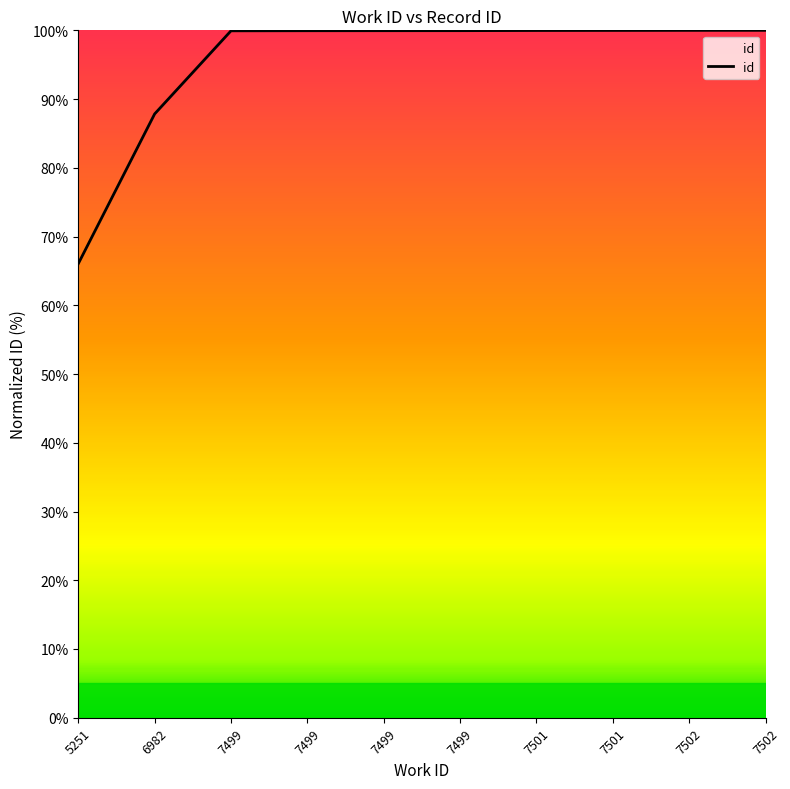

What is the value of the 4th point from the left?

99.9